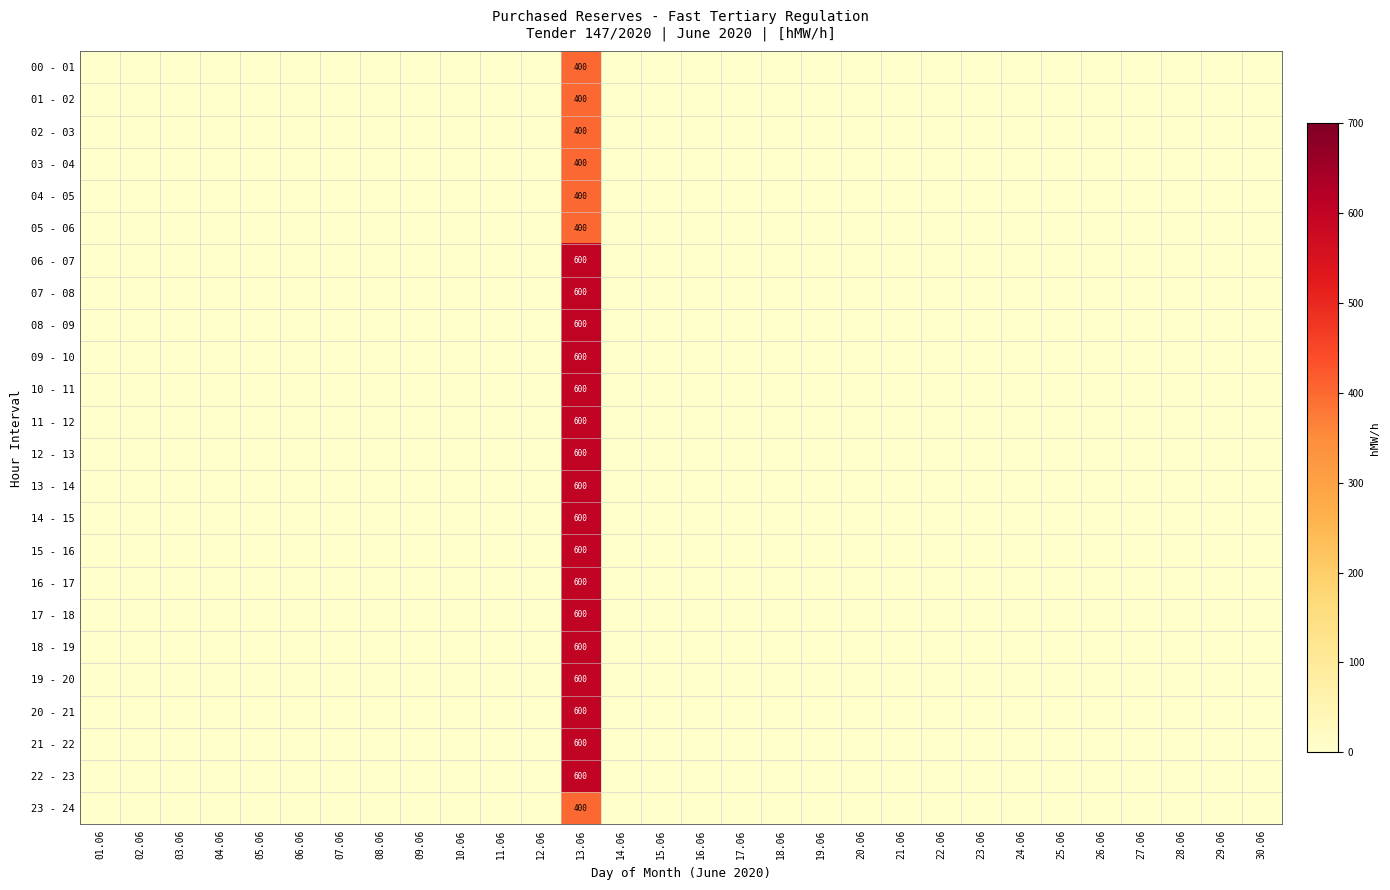

True or false: 14 - 15 has a value of 332 at 10.06.

False